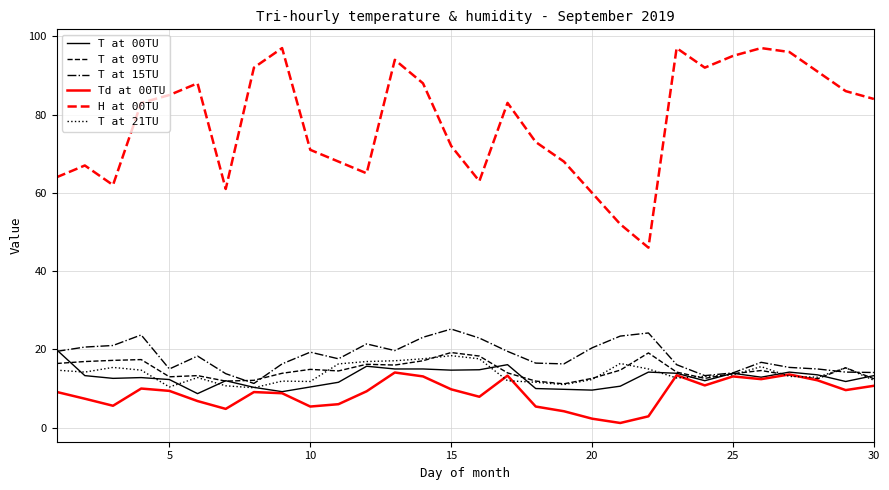

Which series has the largest range (max minus min)?

H at 00TU